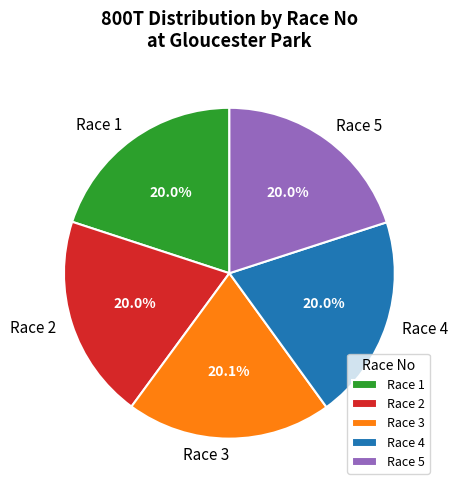

How many segments does this pie chart have?

5